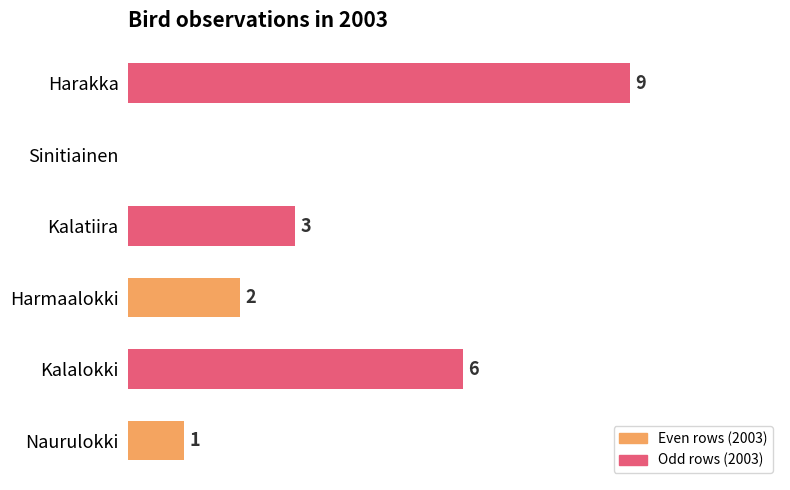

At which category does the chart reach its peak across all series?

Harakka